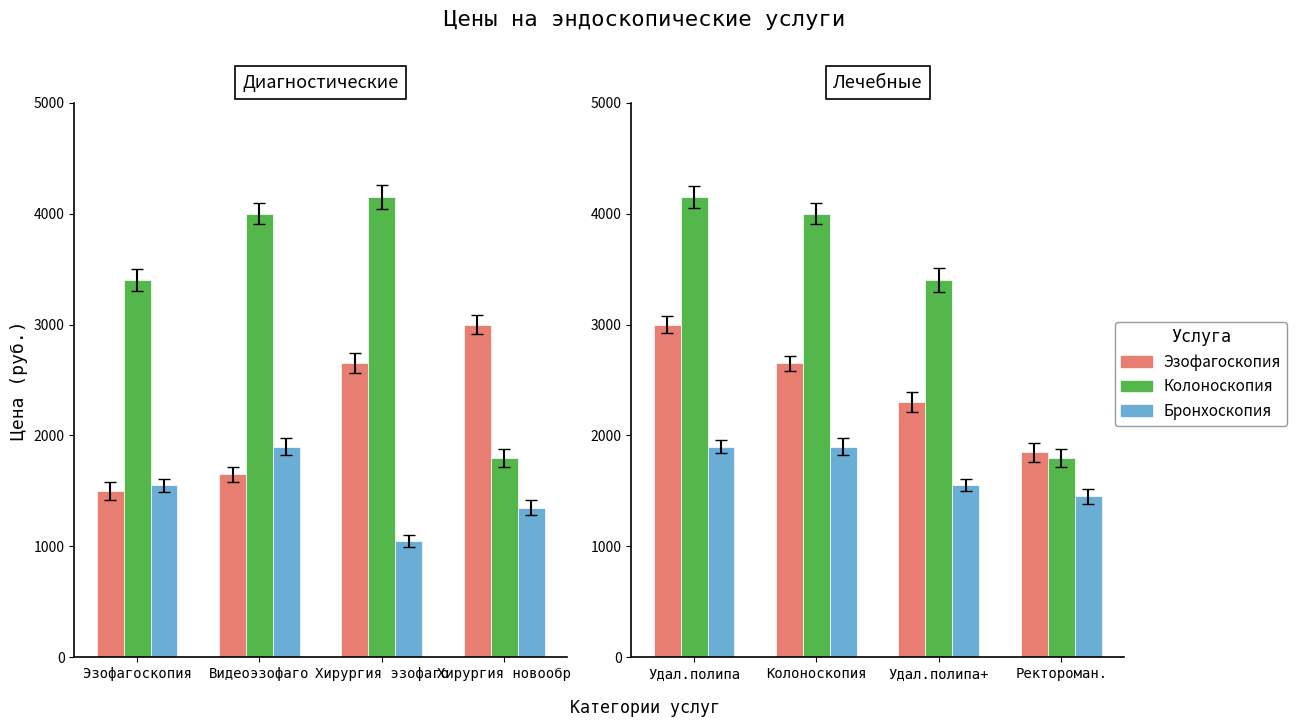

What position from the right is Удал.полипа?

4